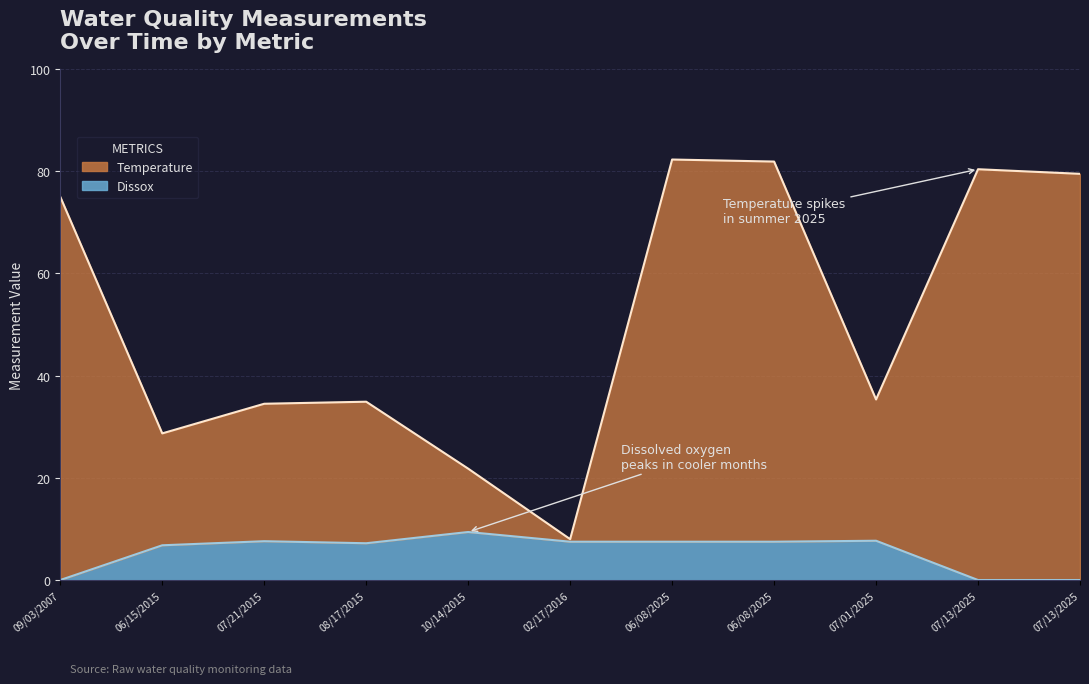

The value of Dissox at 07/21/2015 is 7.6. True or false?

True